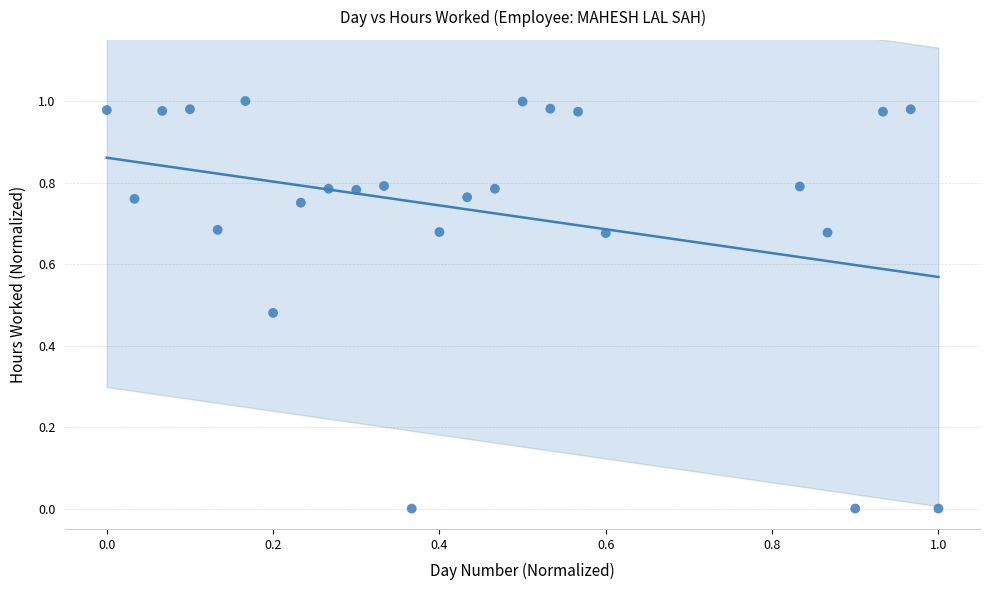

How many data points are displayed?

25